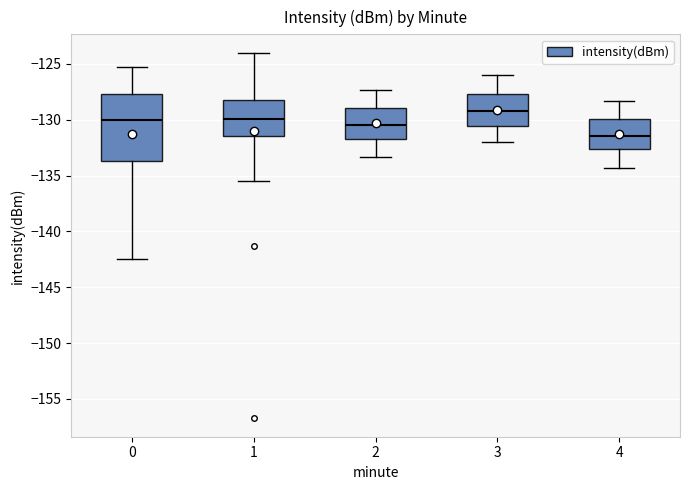

Which box is the tallest, from its lower edge to its upper edge?

0